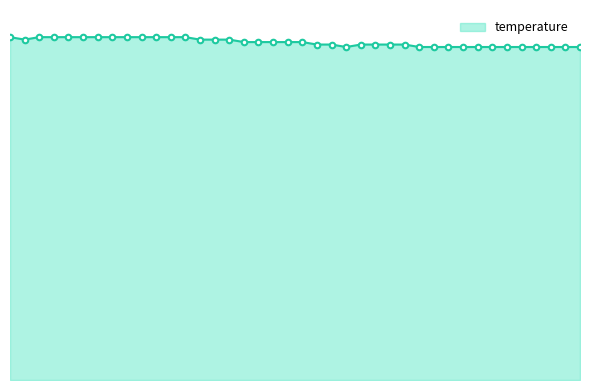

Does the chart have visible grid lines?

No